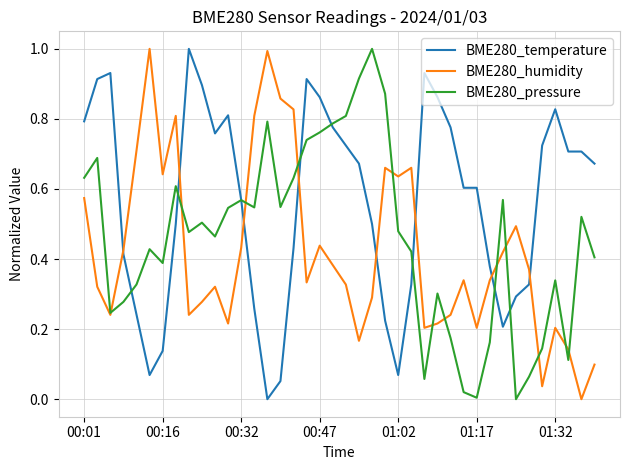

Rank the series by their average value, from lowest to highest.

BME280_humidity, BME280_pressure, BME280_temperature